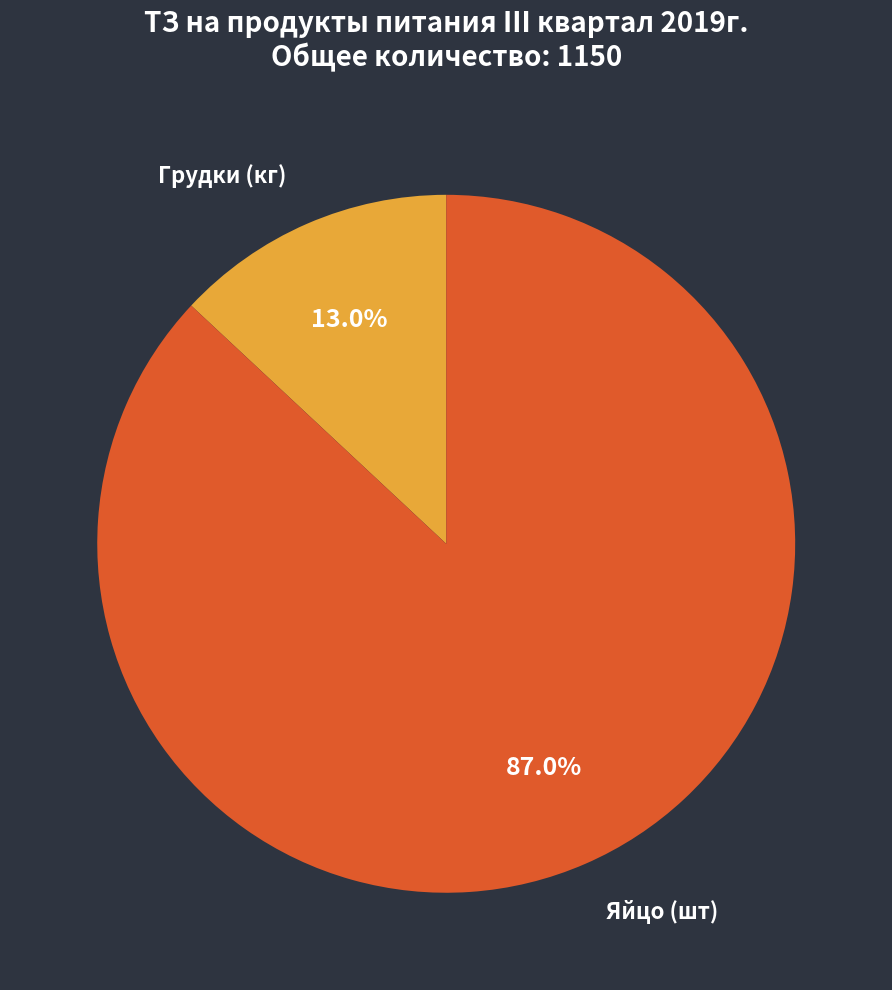

The Грудки (кг) slice represents 13% of the pie. True or false?

True